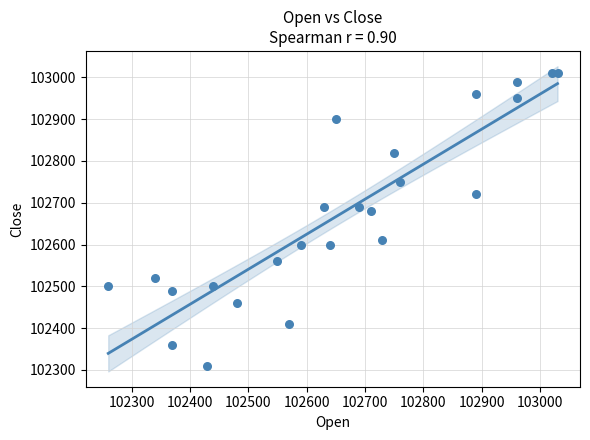

What is the range of Y values (max minus min)?

700